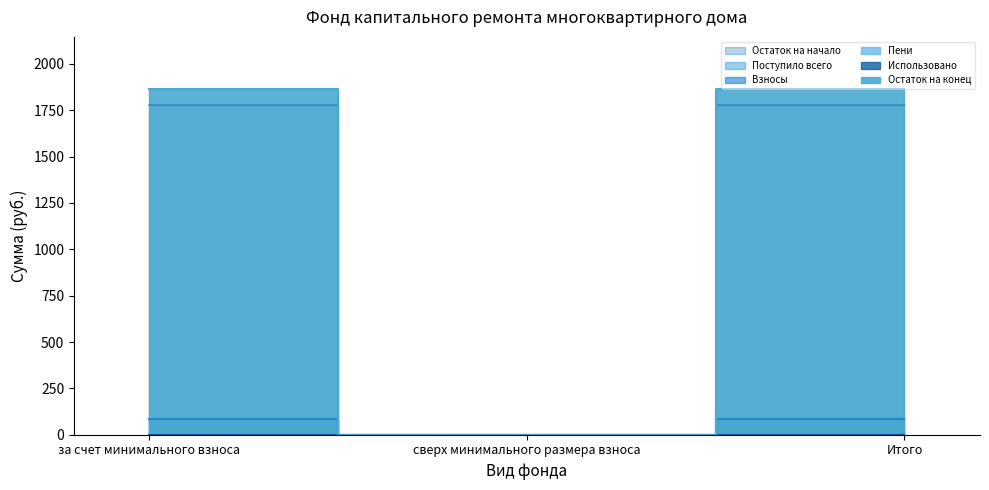

Reading left to right, extract all data points from this chart.

Остаток на начало: 1780.8	0.0	1780.8
Поступило всего: 85.0	0.0	85.0
Взносы: 85.0	0.0	85.0
Остаток на конец: 1865.8	0.0	1865.8